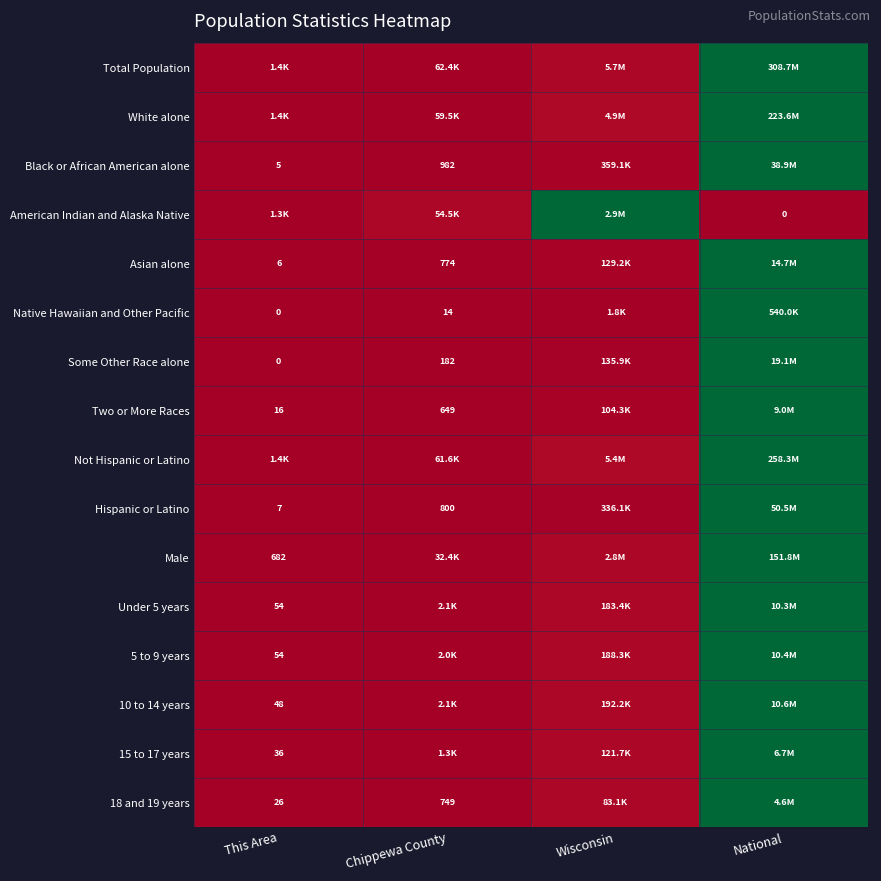

True or false: Not Hispanic or Latino has a value of 0.6 at This Area.

False